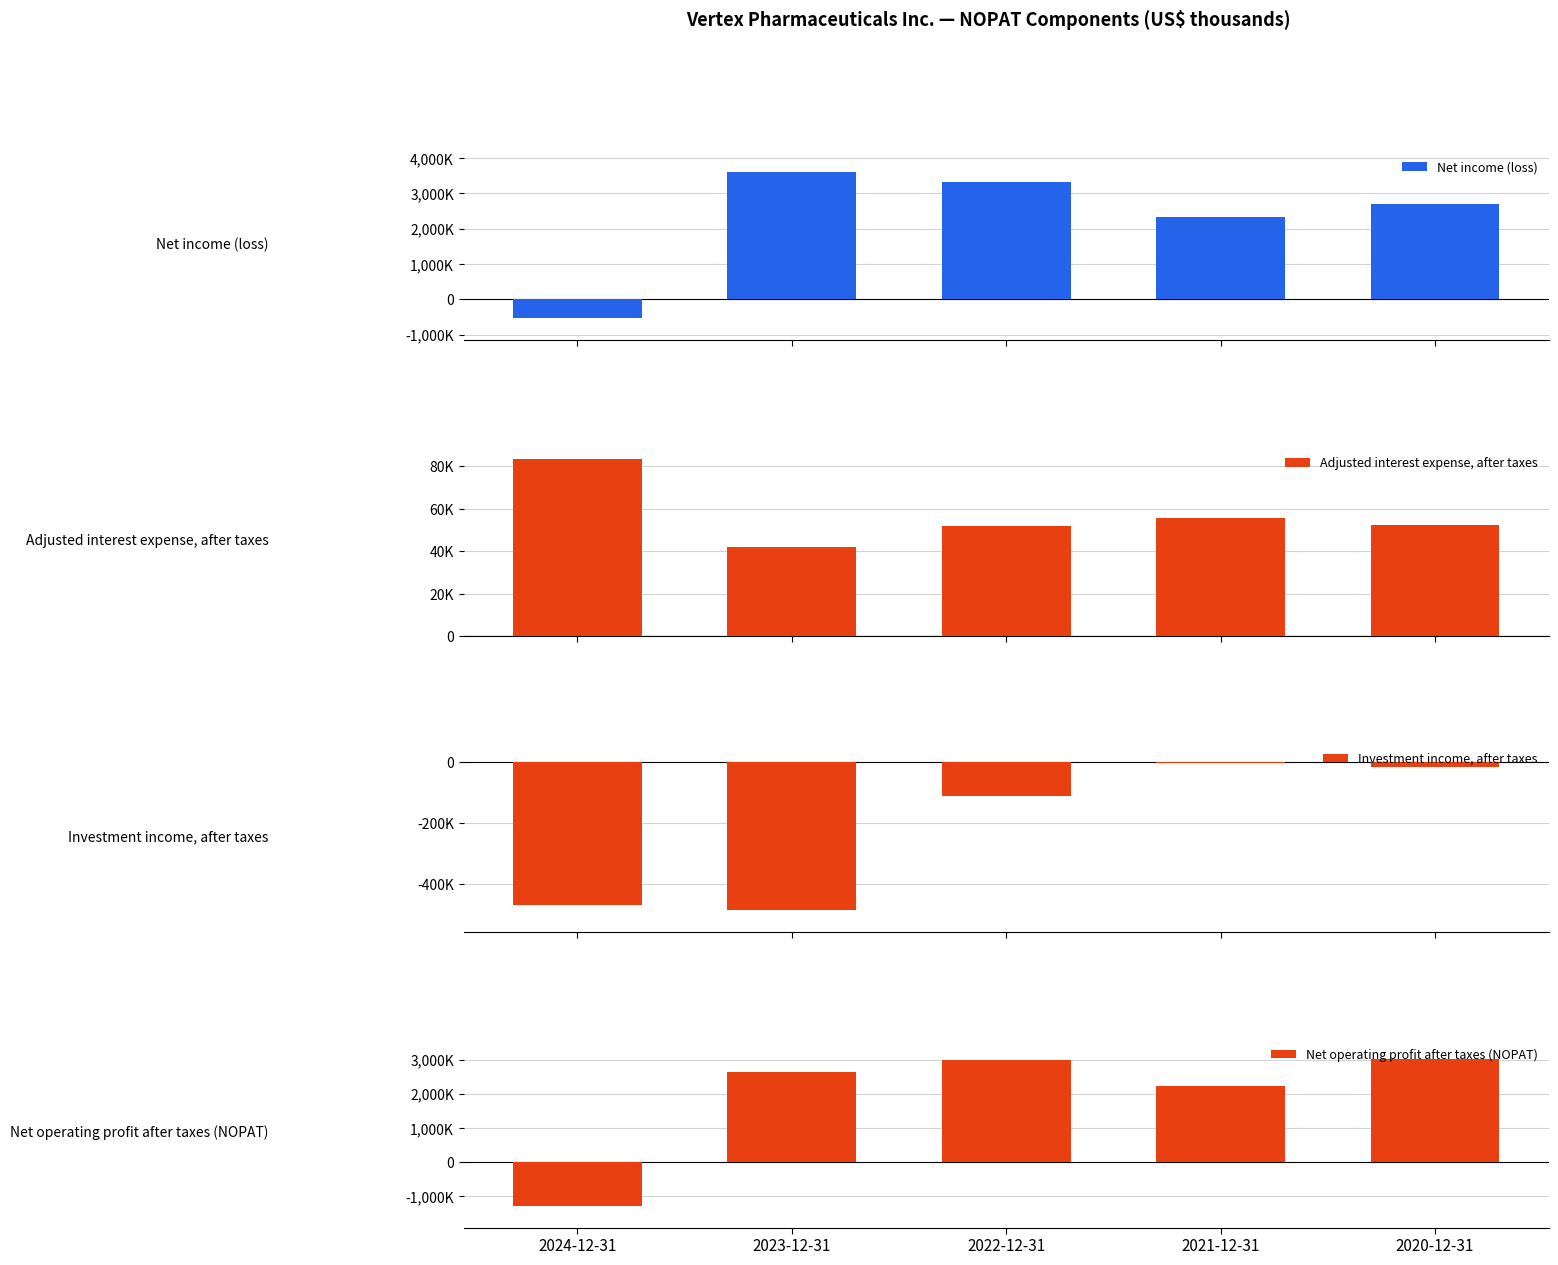

How many values in the Adjusted interest expense, after taxes series exceed 52441?

2